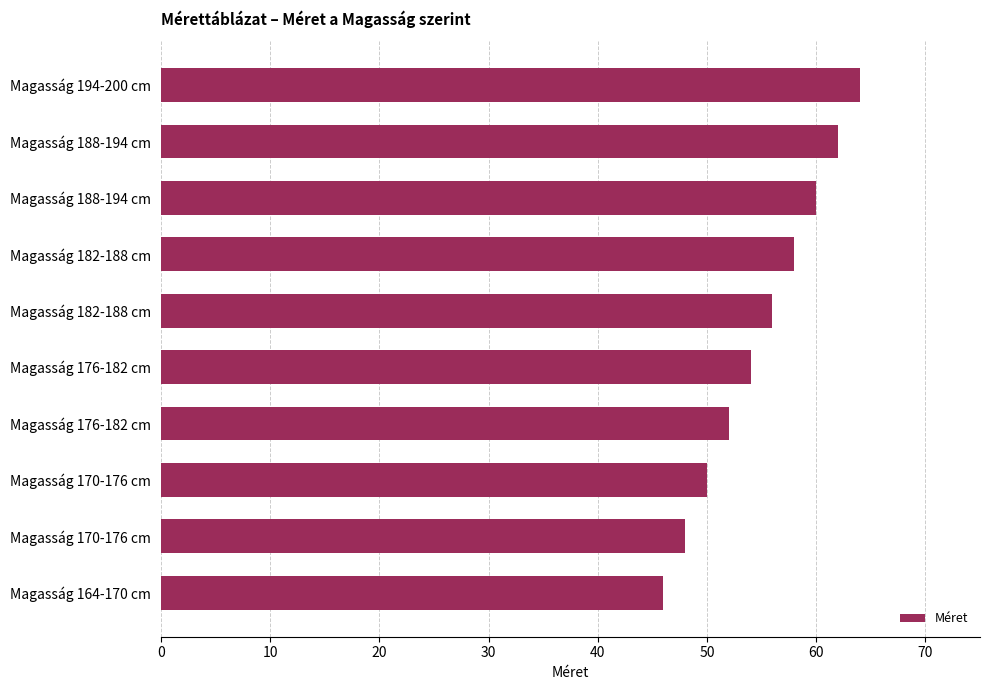

How many series are shown in this chart?

1